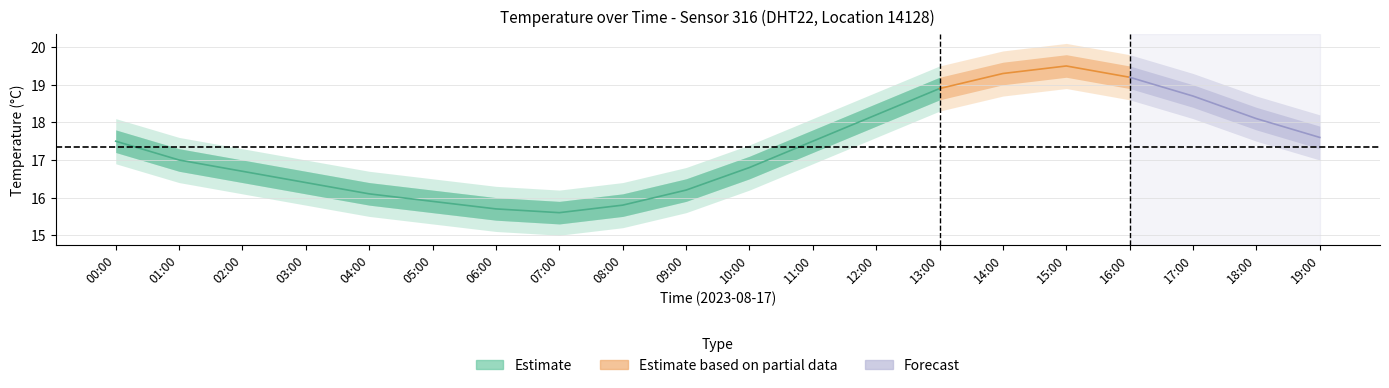

How many data points does each series have?

20